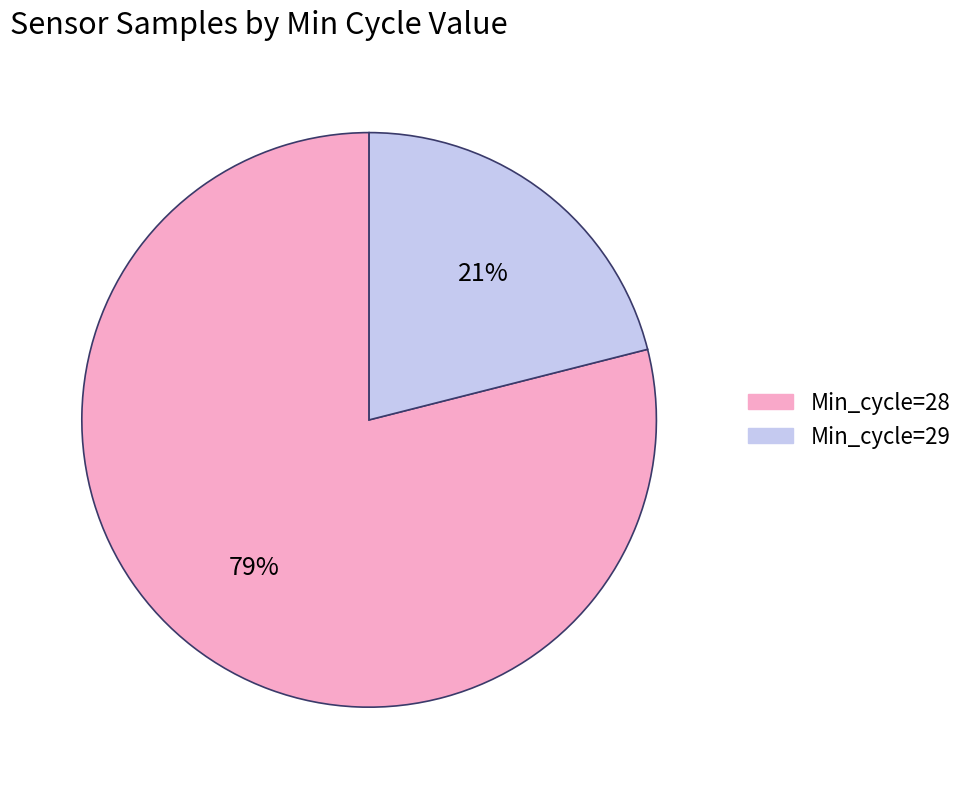

How many segments does this pie chart have?

2